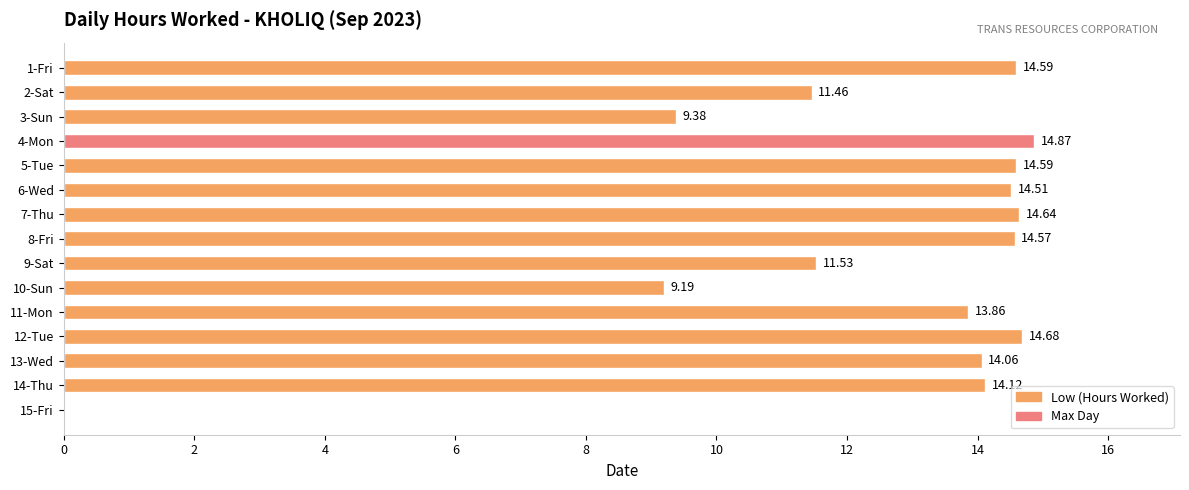

At which label is the value closest to 7?

10-Sun